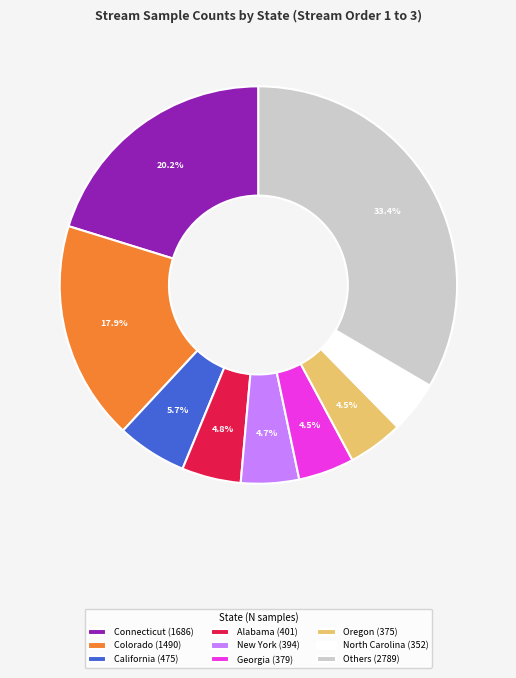

Do Georgia (379) and North Carolina (352) together represent more than half of the pie?

No